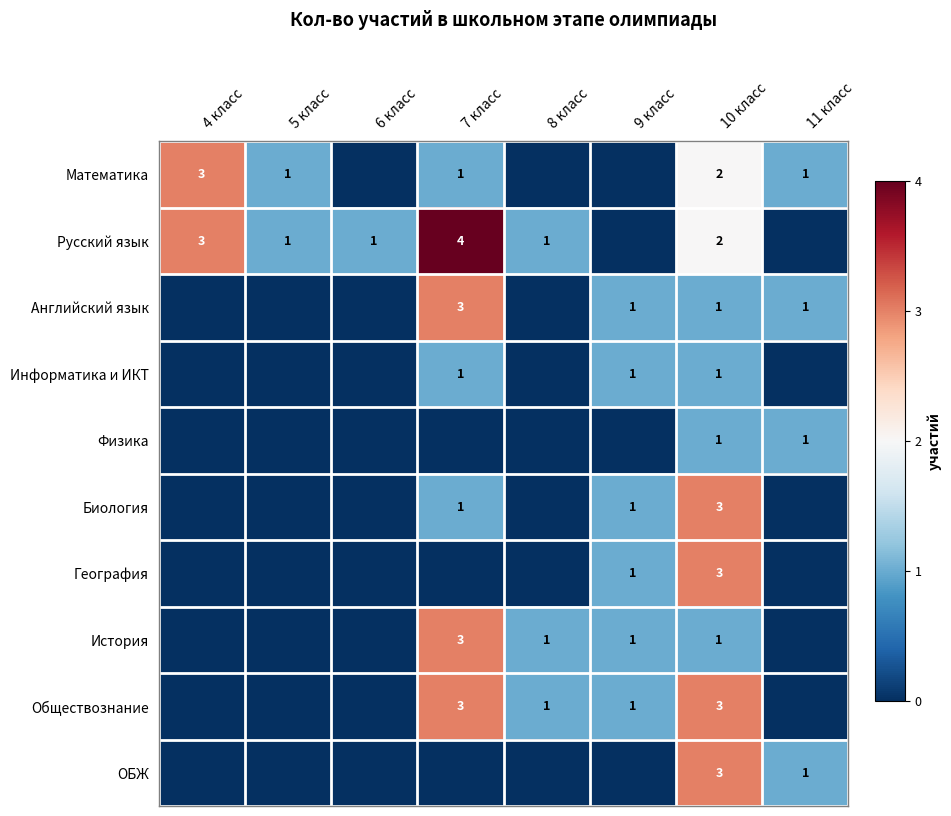

What is the total value across all series at 10 класс?

20